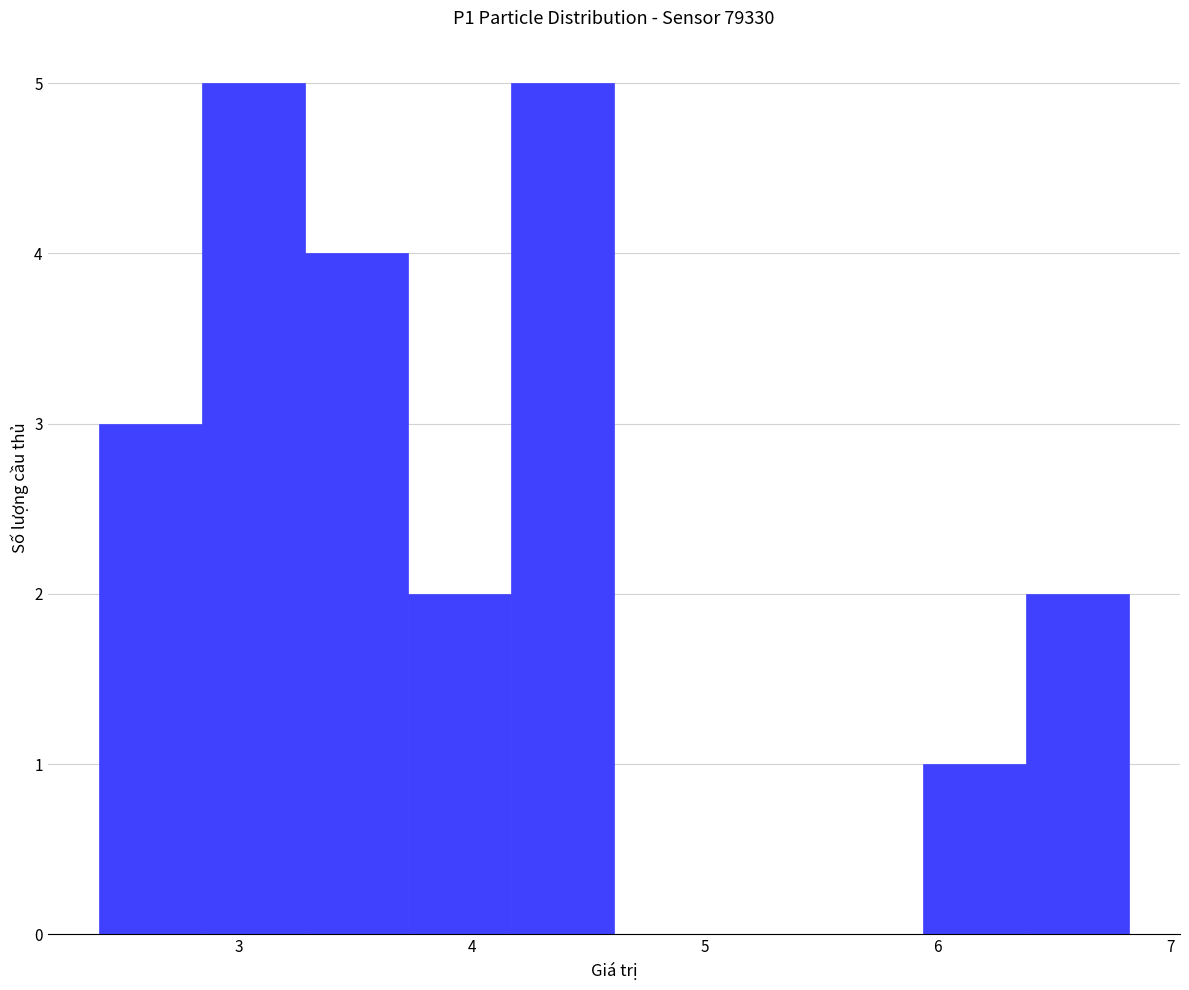

What is the height of the bar covering 6.4 to 6.8 on the x-axis? Neither the bar edges nor the heights are printed on the chart, so give them approximately, as read against the axes.

2